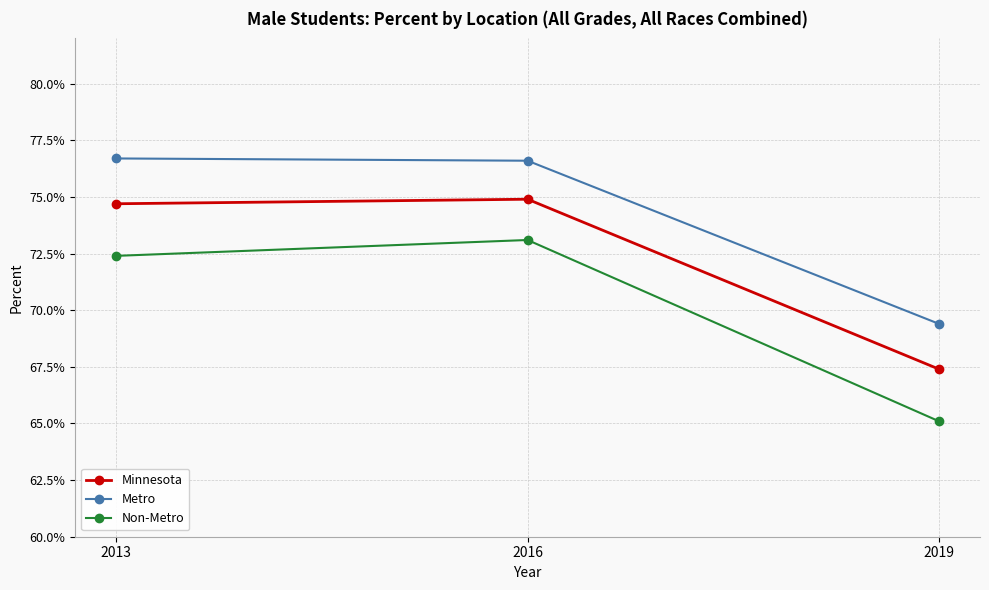

Is this an area chart (filled region under the line)?

No